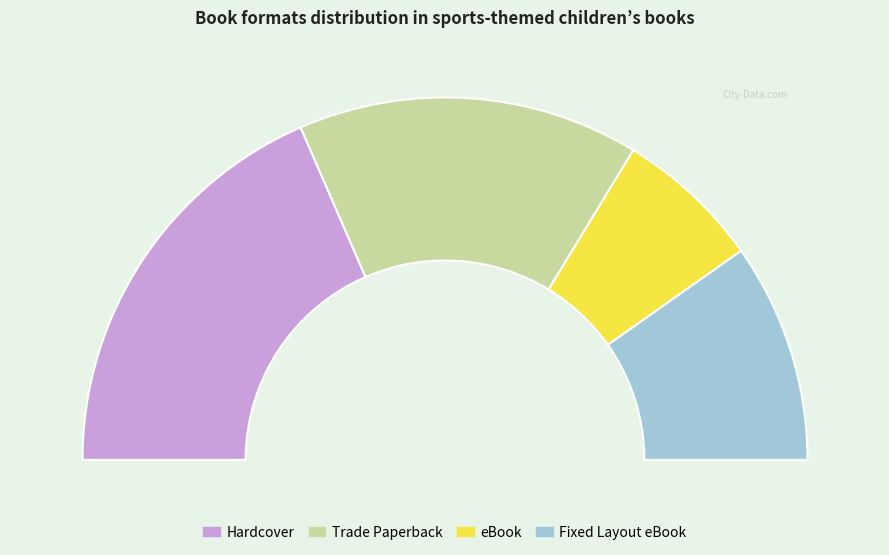

What is the change in value from eBook to Fixed Layout eBook?

+3